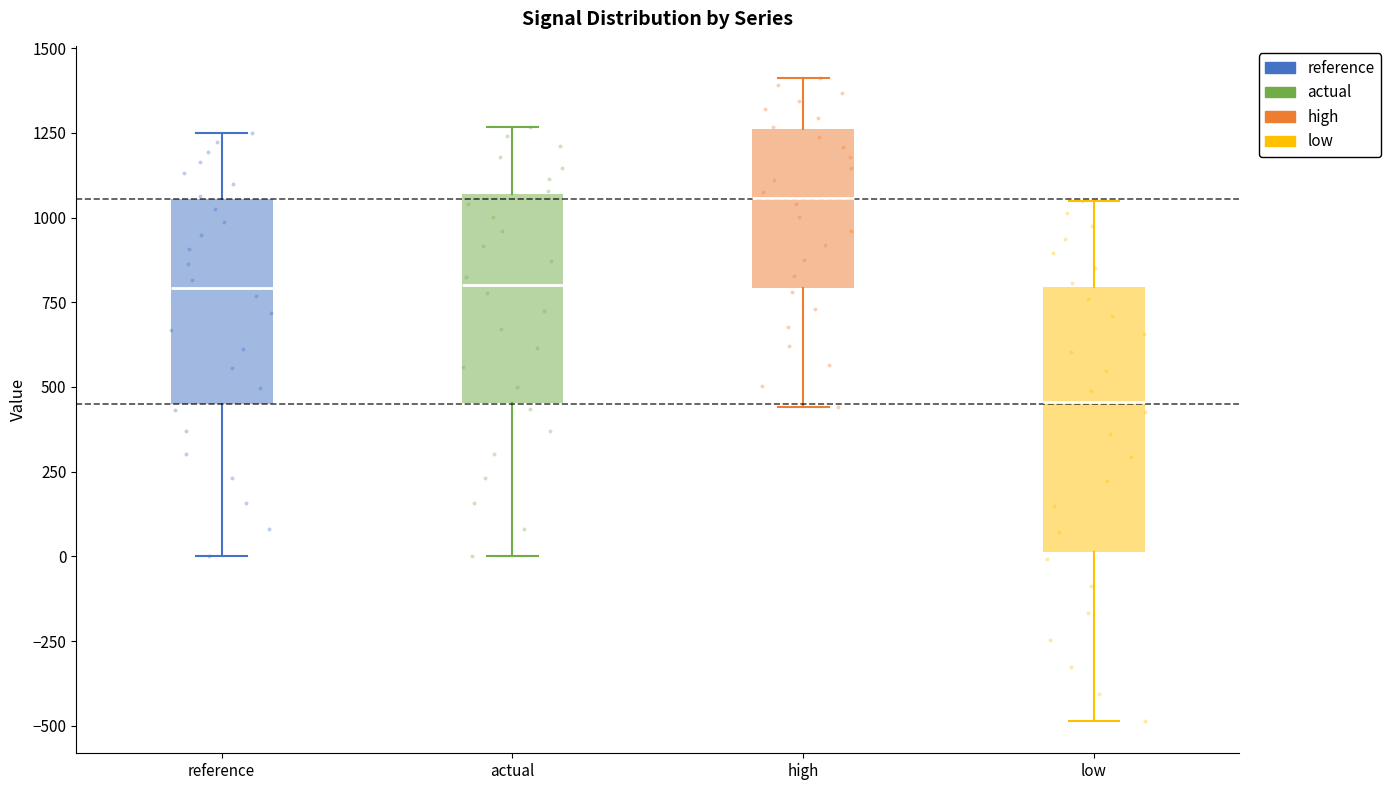

Which box has the highest median line?

high